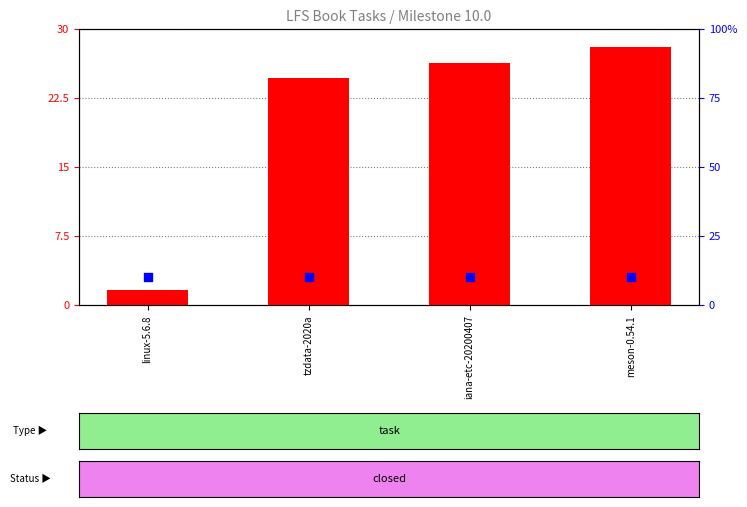

Which series reaches the maximum Y coordinate?

count